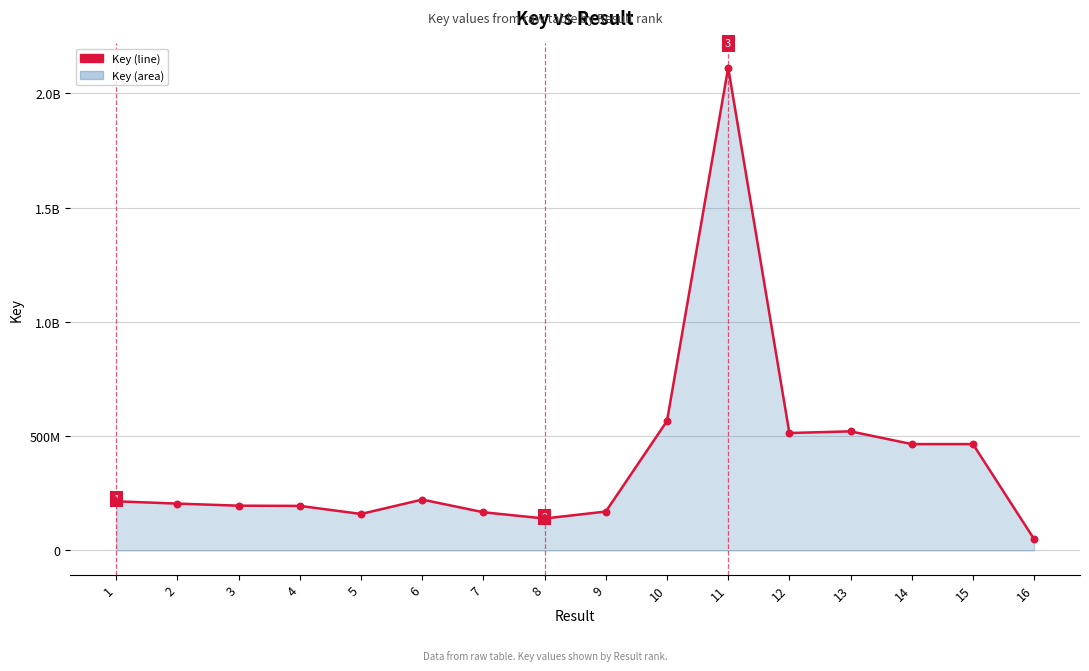

Which has a higher value, 8 or 12?

12